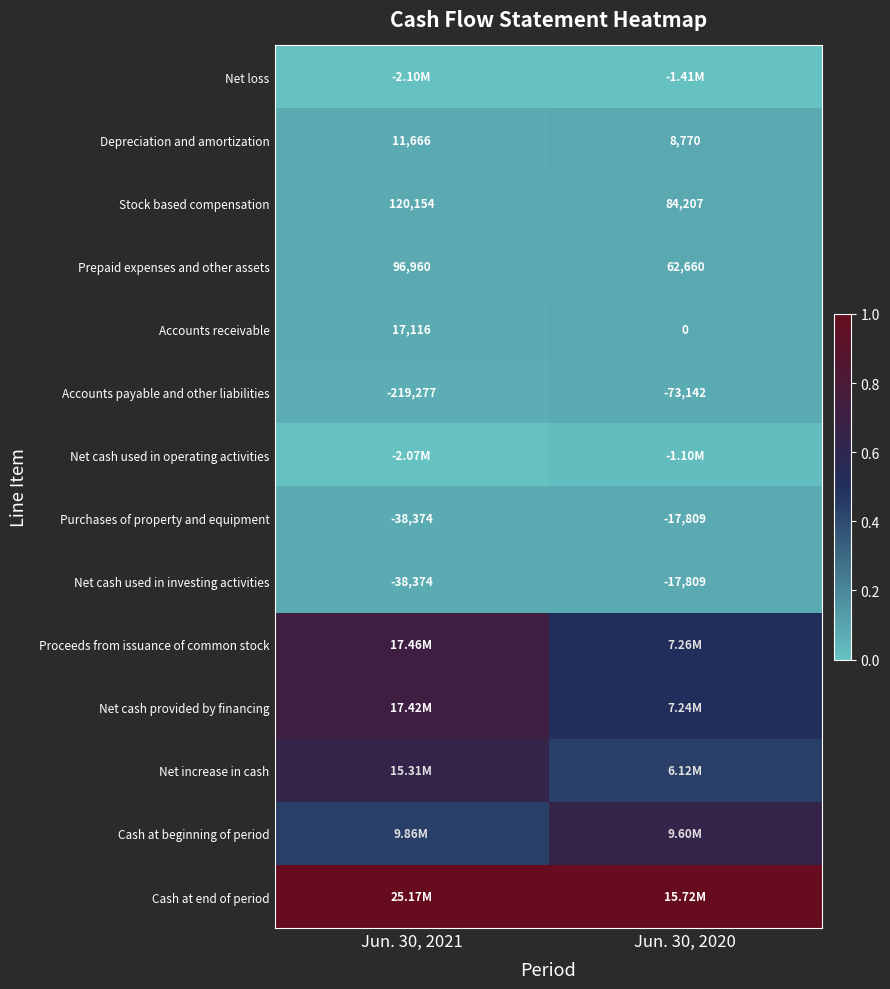

At how many categories does at least one series exceed 0?

2